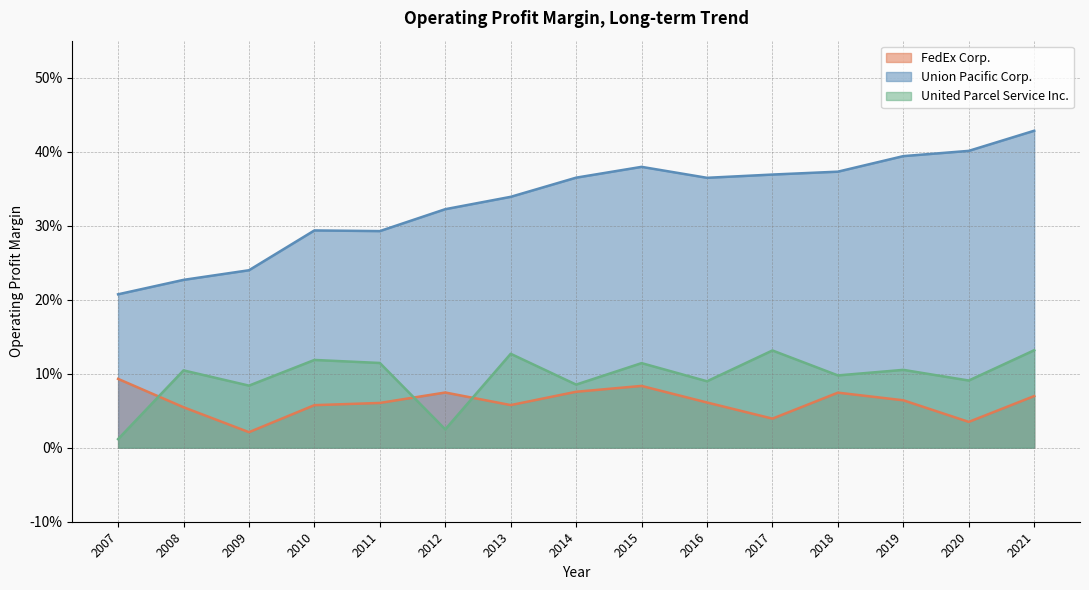

Between 2019 and 15, which series saw the biggest shift?

FedEx Corp.